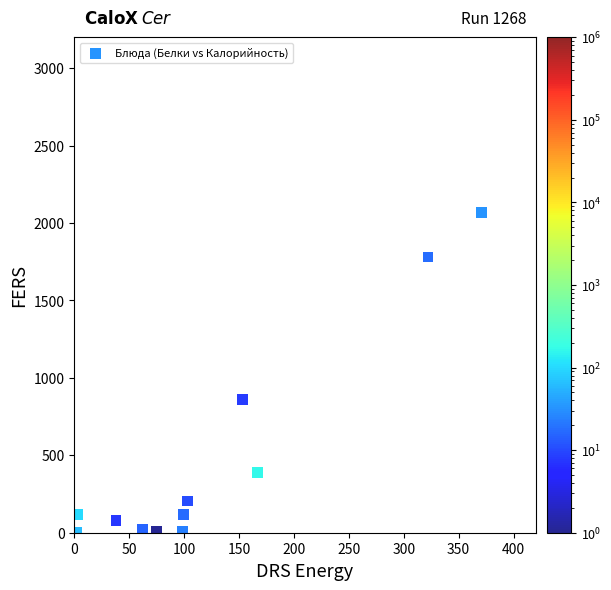

What Y value in the scatter plot is closest to 1035?

860.0